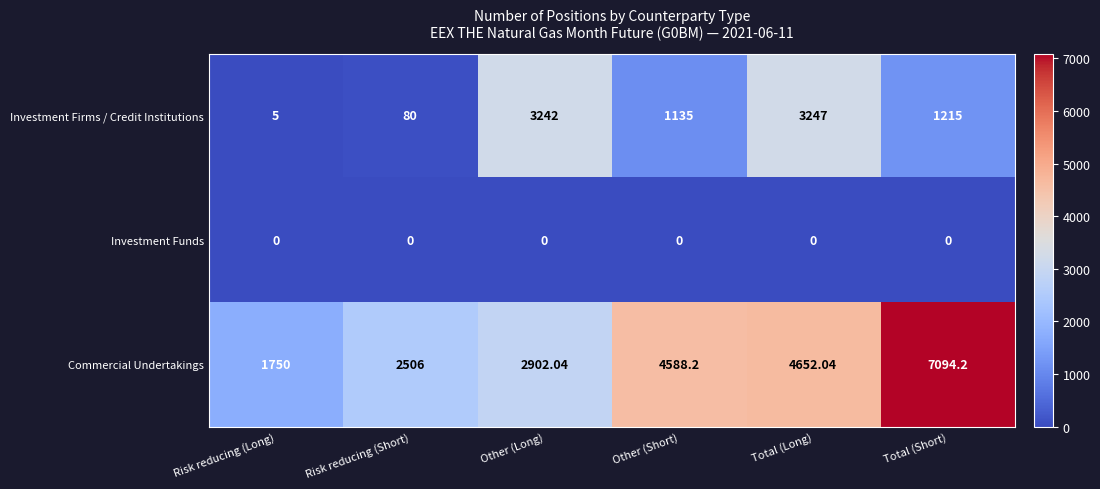

Which label corresponds to the largest value in the chart?

Total (Short)